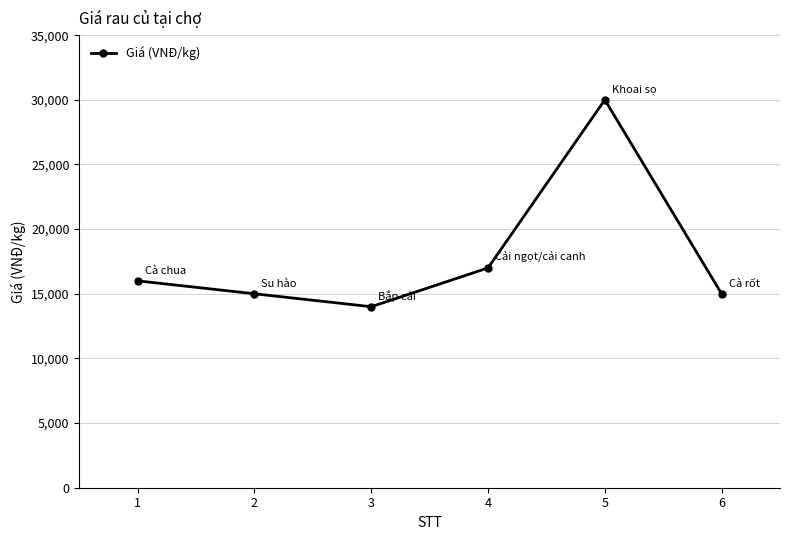

Read the value at 4, to the nearest 50.

17000